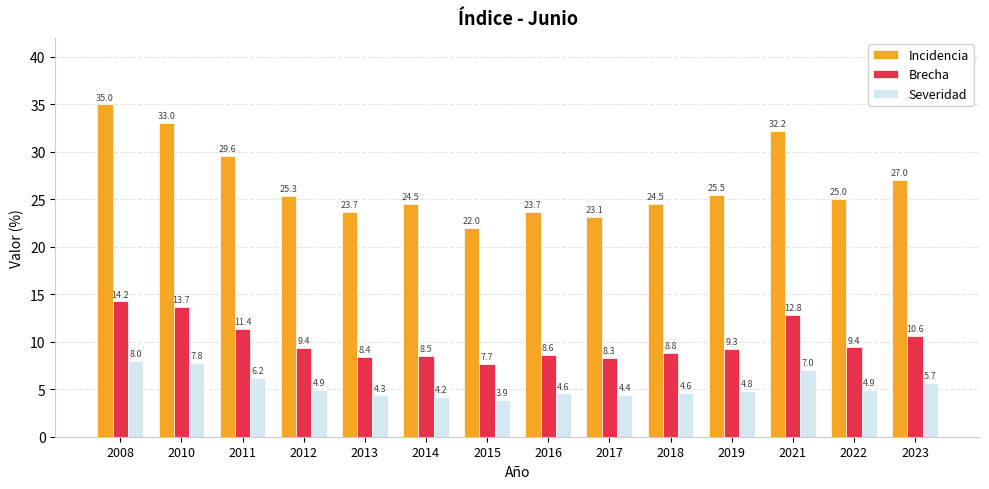

List the series in order of their overall mean, lowest first.

Severidad, Brecha, Incidencia